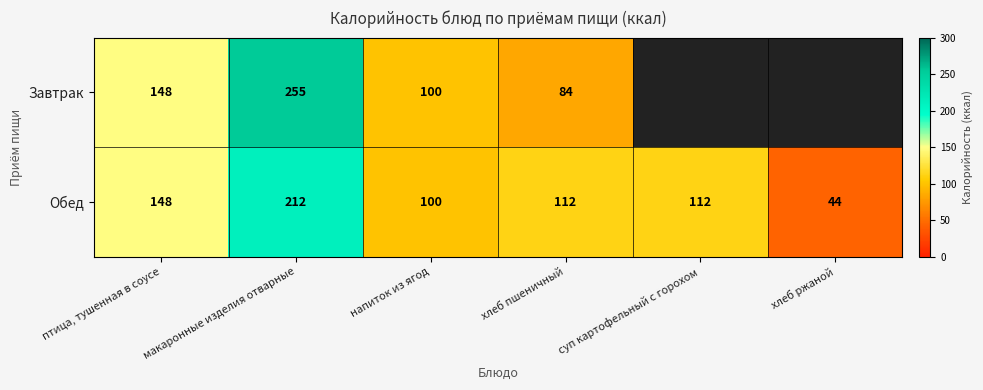

Count the number of data series in this chart.

2